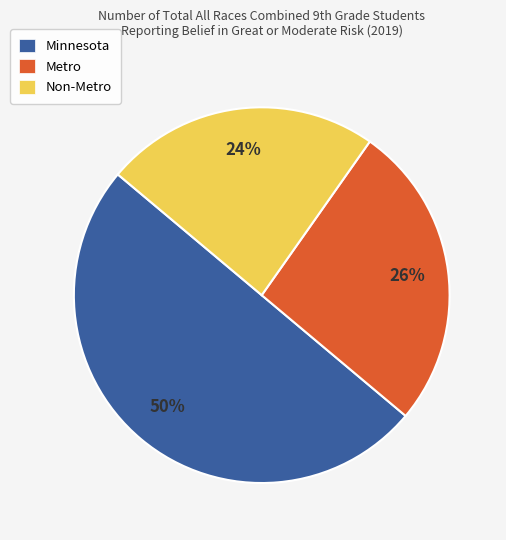

To the nearest percent, what is the average slice percentage?

33%